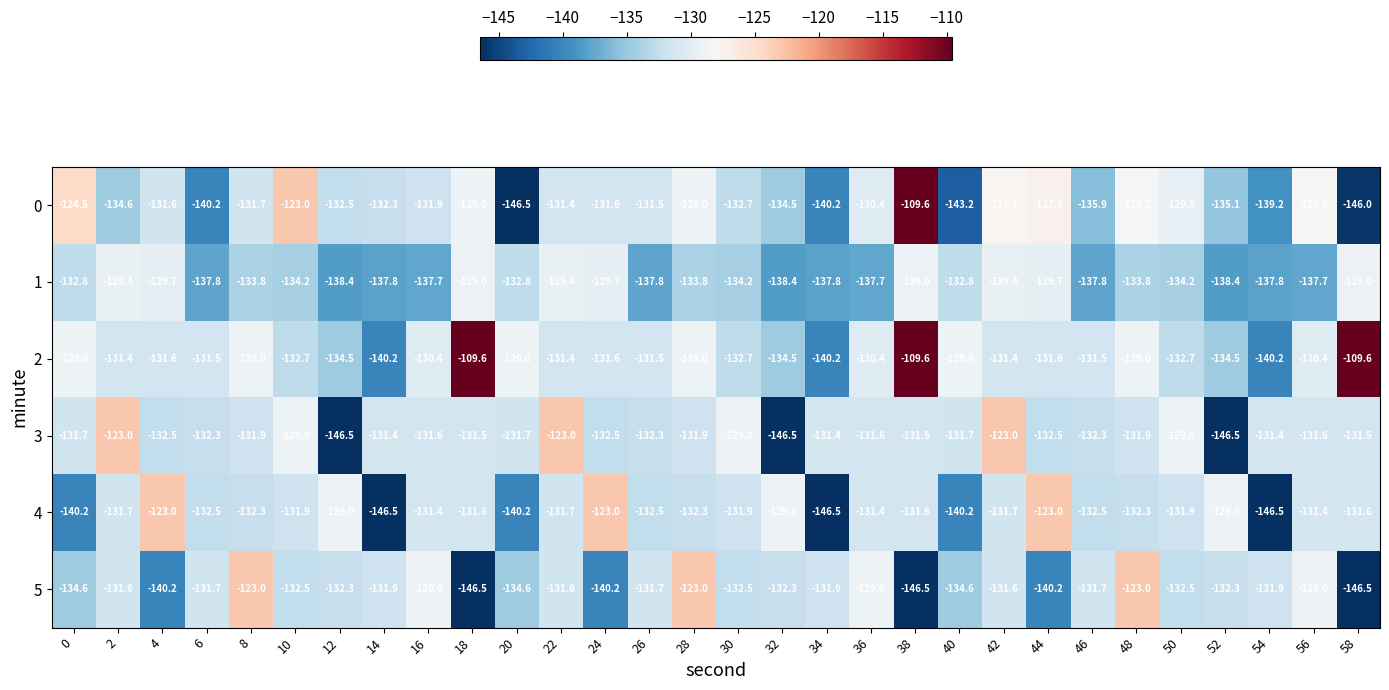

Is the value of 2 at 2 greater than the value of 3 at 10?

No